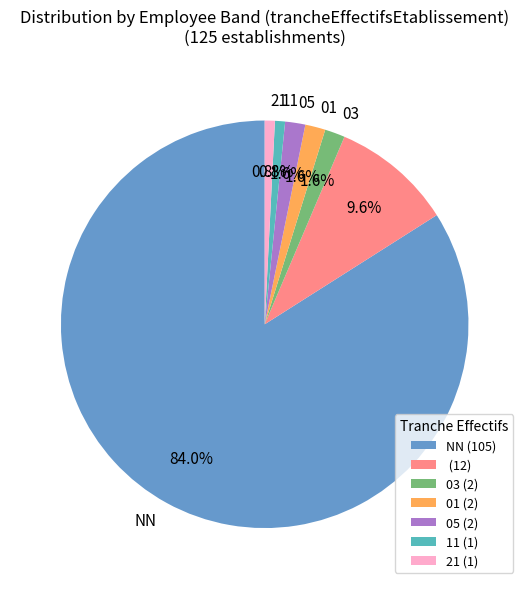

Is there any slice that represents more than half of the pie?

Yes